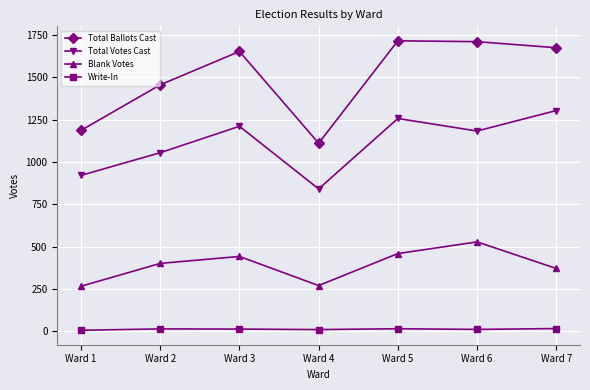

What is the sum of the Total Ballots Cast values at Ward 1 and Ward 4?

2298